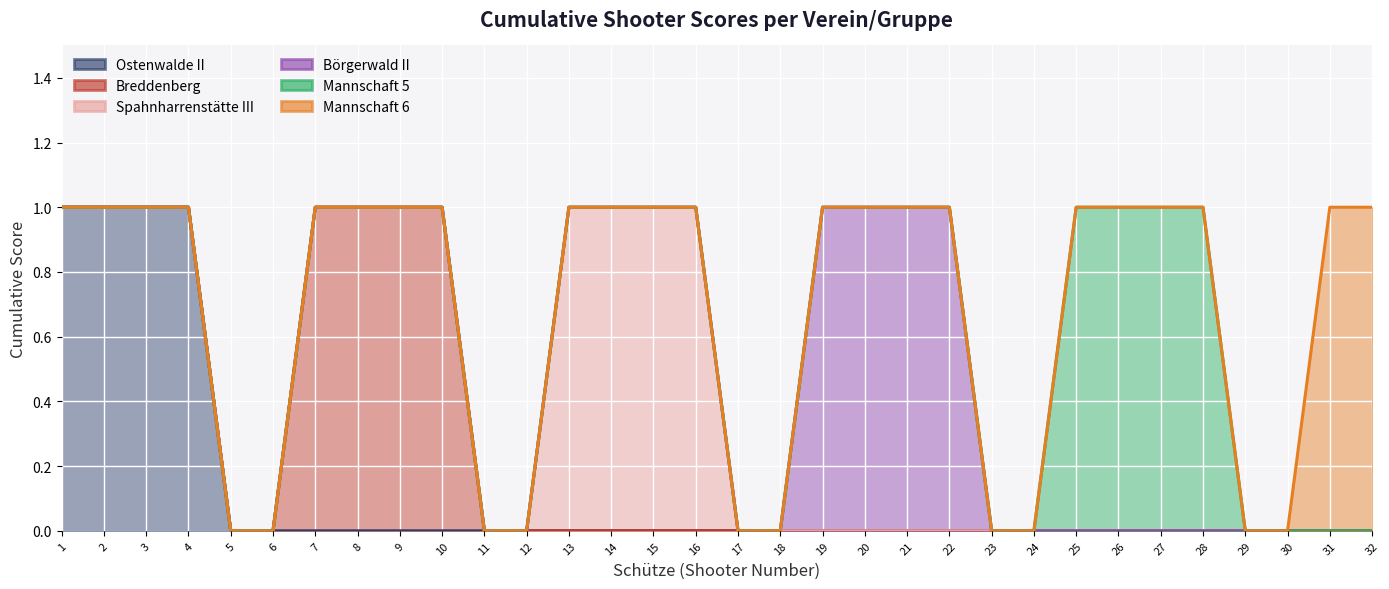

How many values in the Mannschaft 5 series exceed 0?

4